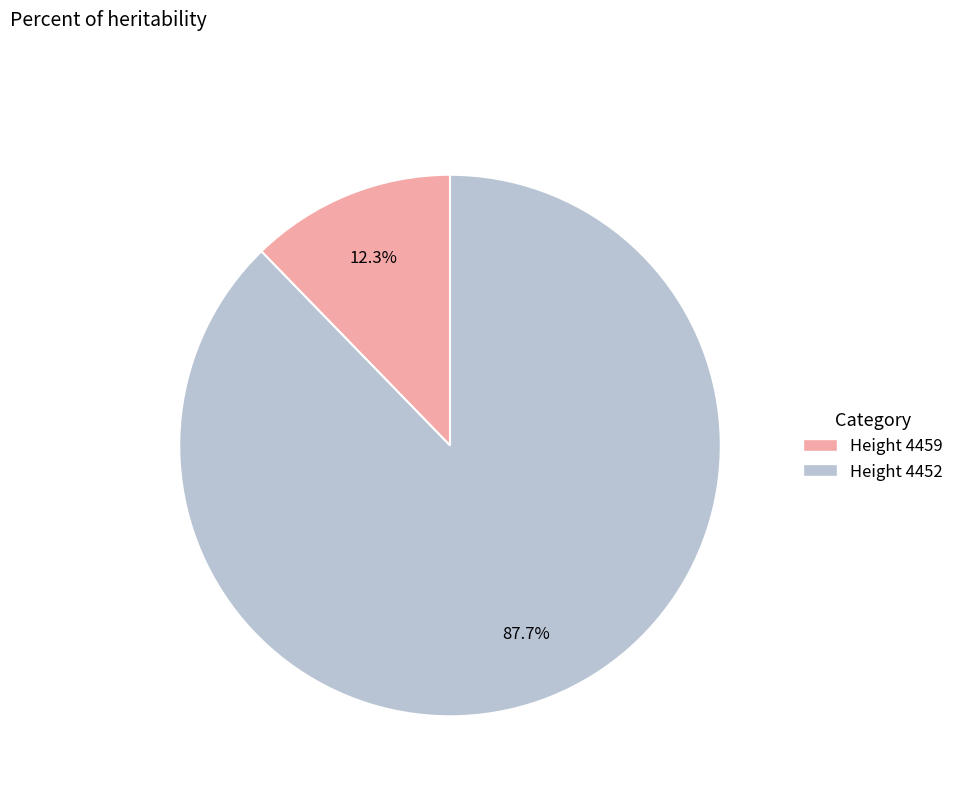

Is there a majority slice in this chart?

Yes